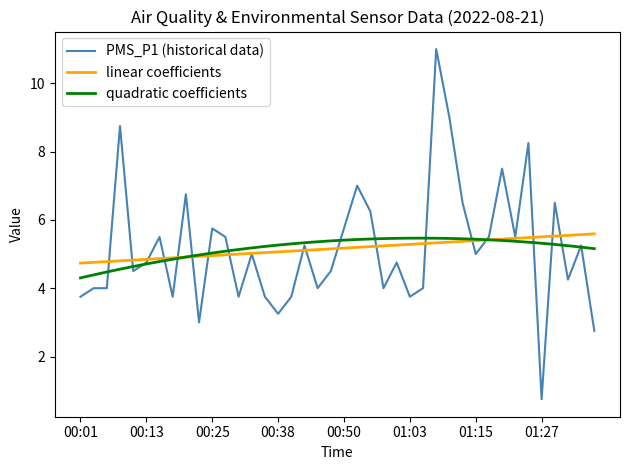

What is the minimum value shown in the chart?

0.8